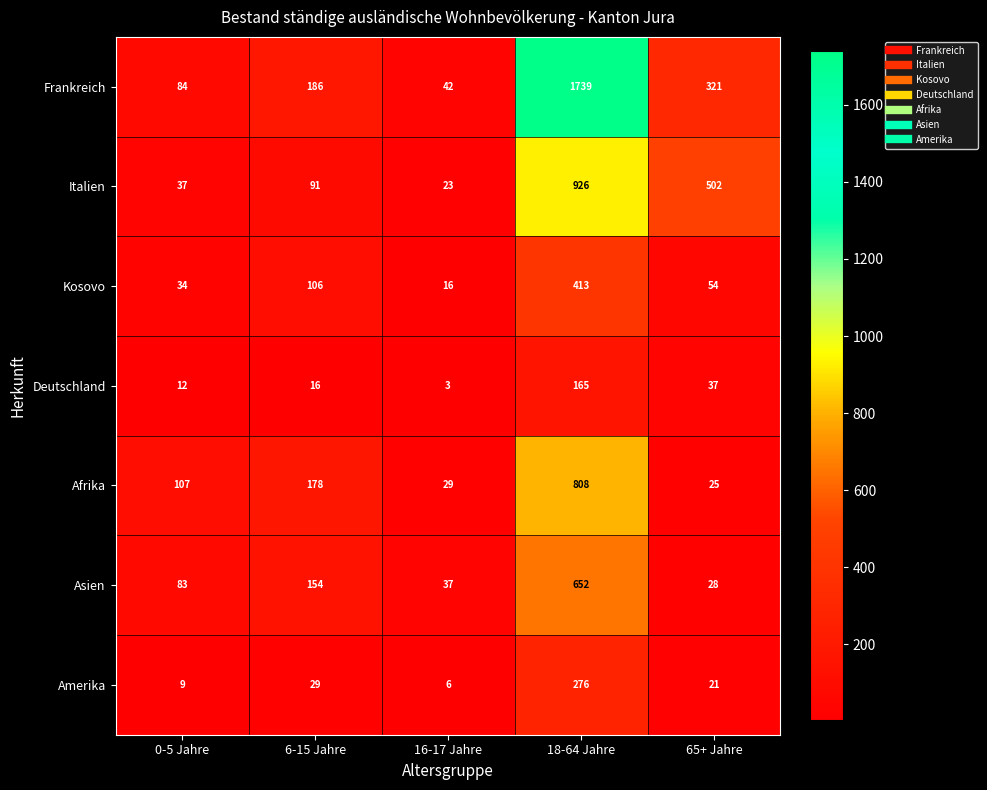

What is the sum of the Frankreich values at 0-5 Jahre and 18-64 Jahre?

1823